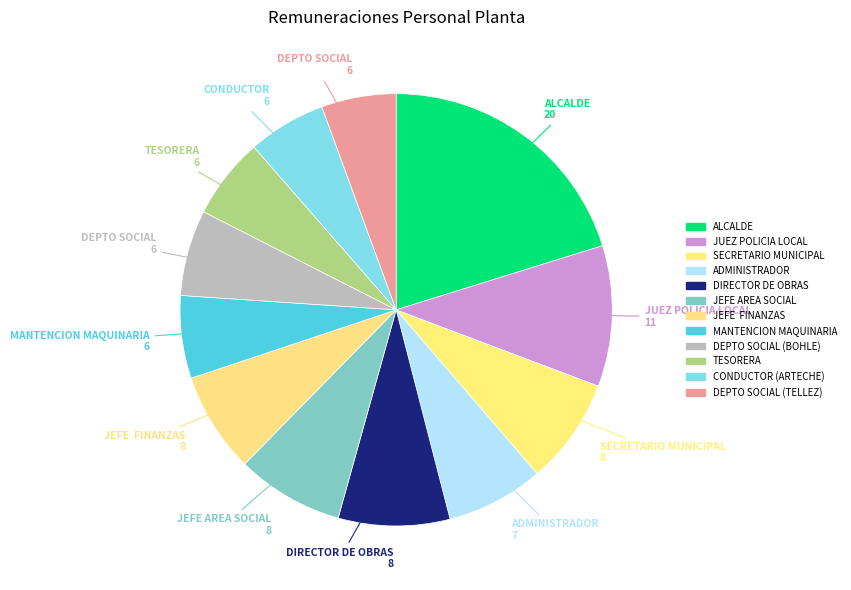

Approximately how many times larger is the value at SECRETARIO MUNICIPAL compared to CONDUCTOR (ARTECHE)?

1.4